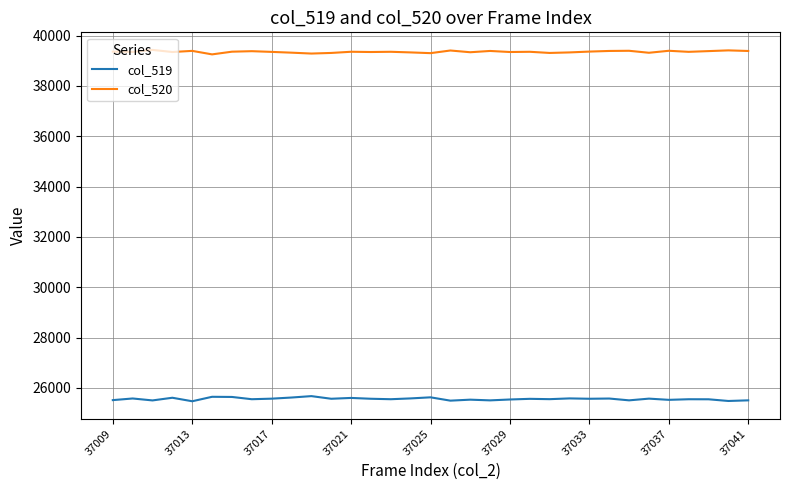

Rank the series by their maximum value, from highest to lowest.

col_520, col_519